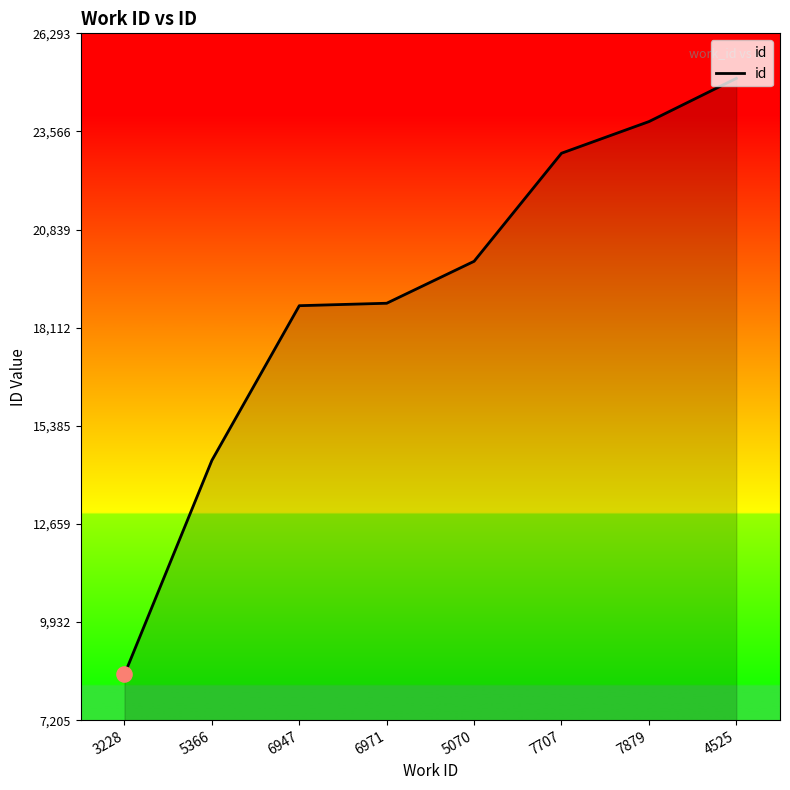

Between 5366 and 3228, which is larger?

5366